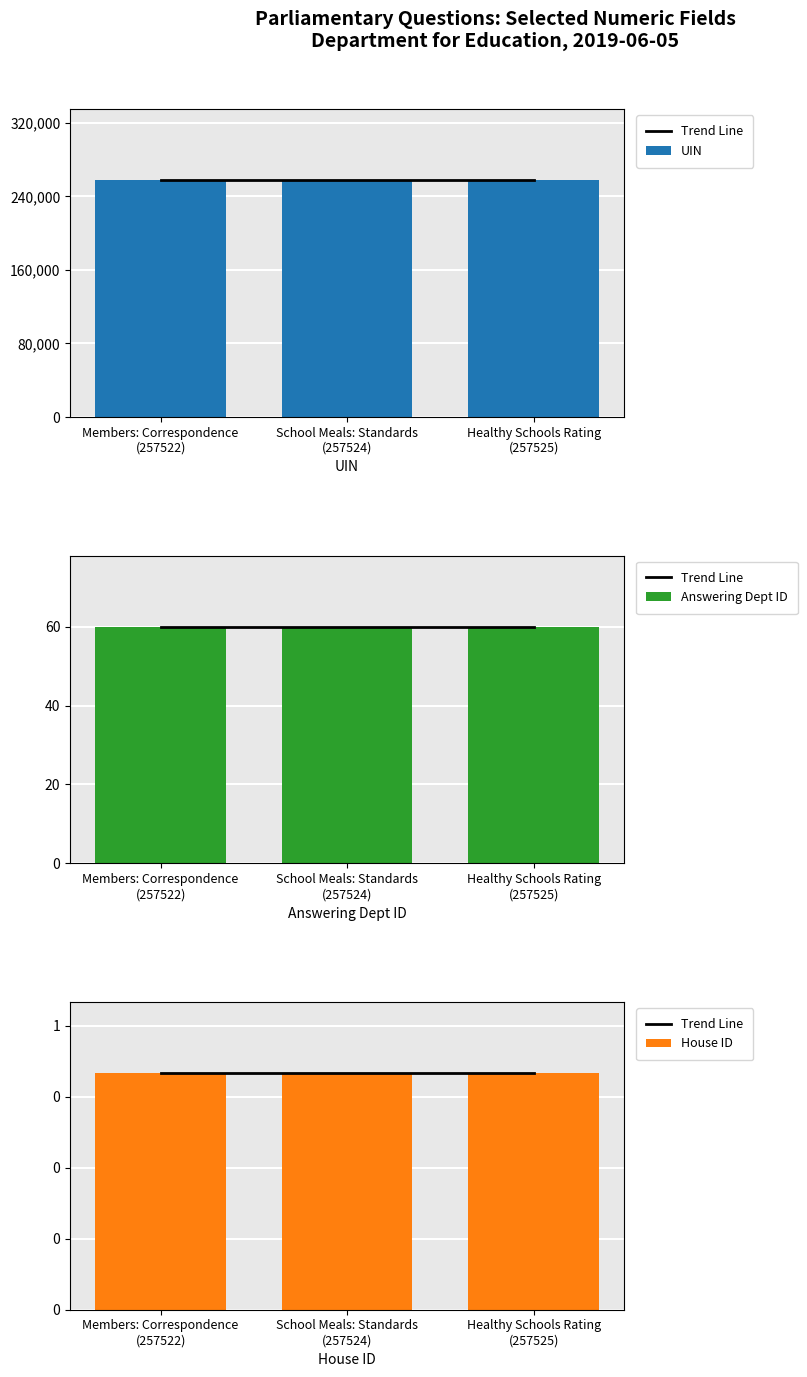

What is the minimum value for UIN?

257522